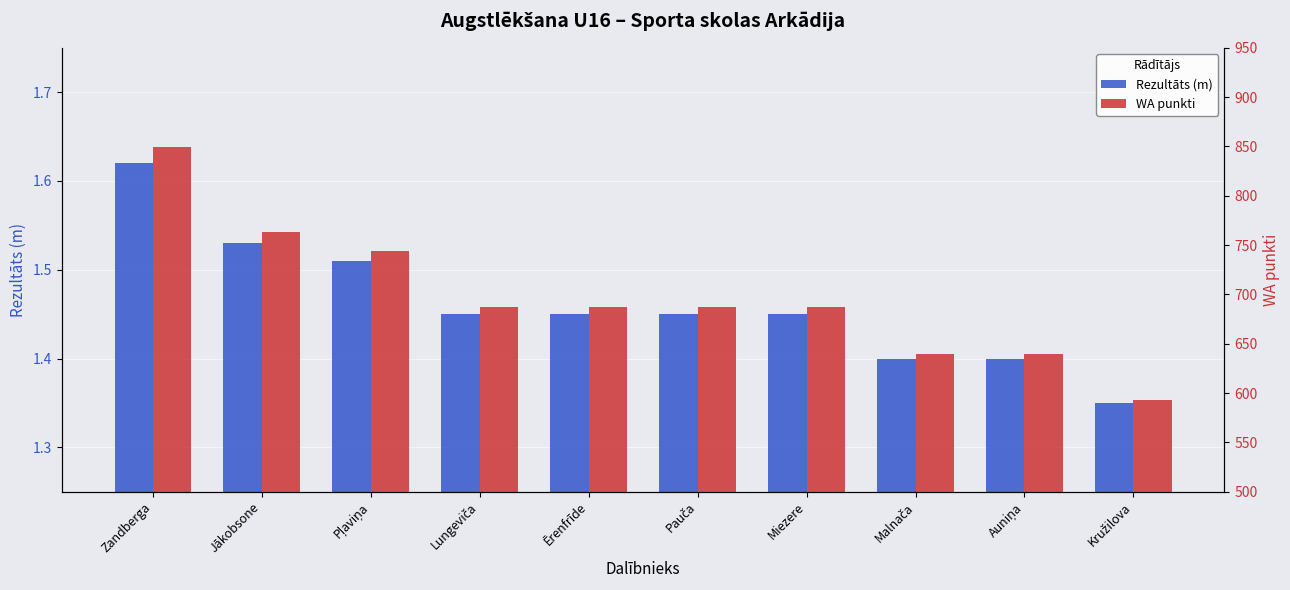

What is the average value of the Rezultāts (m) series?

1.5